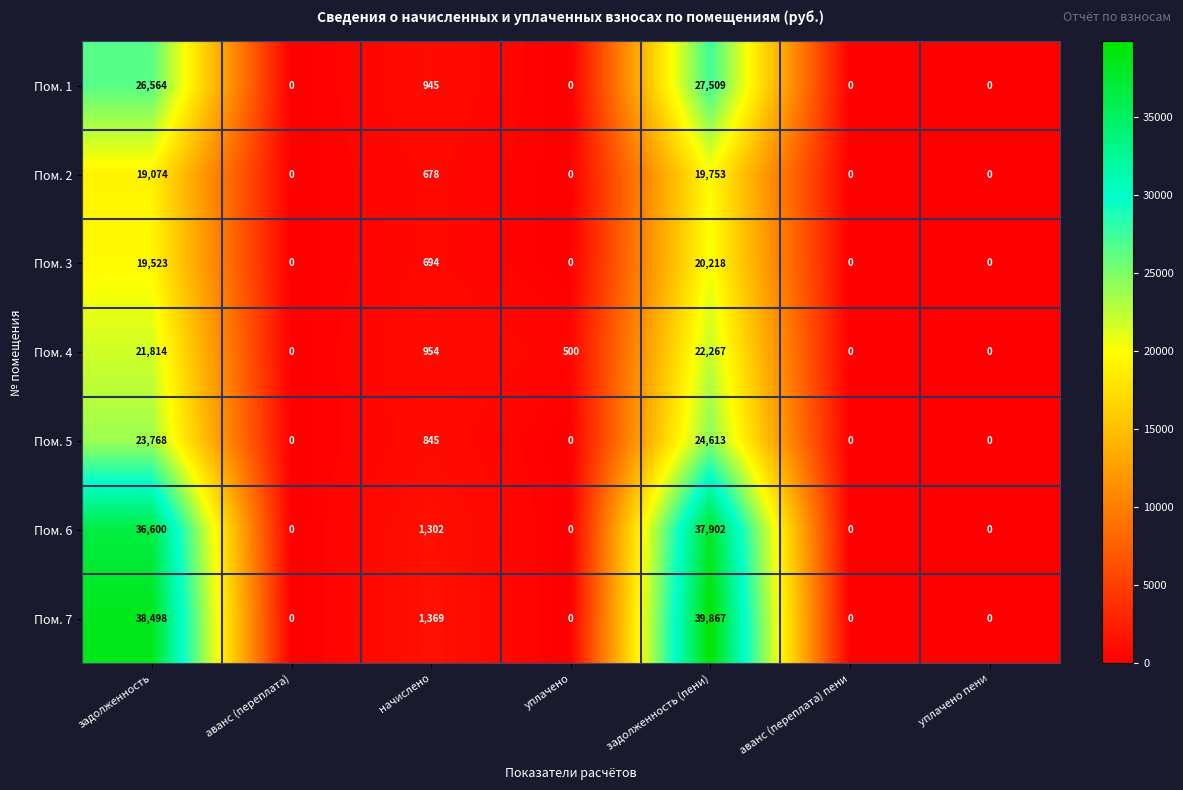

What is the sum of the Пом. 7 values at аванс (переплата) and начислено?

1369